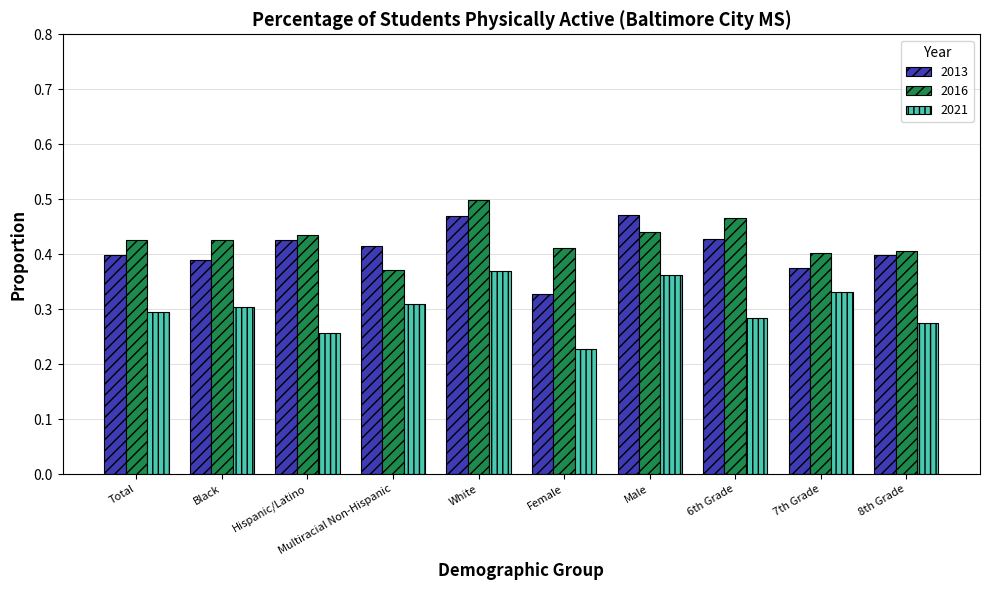

Which label corresponds to the smallest value in the chart?

Female